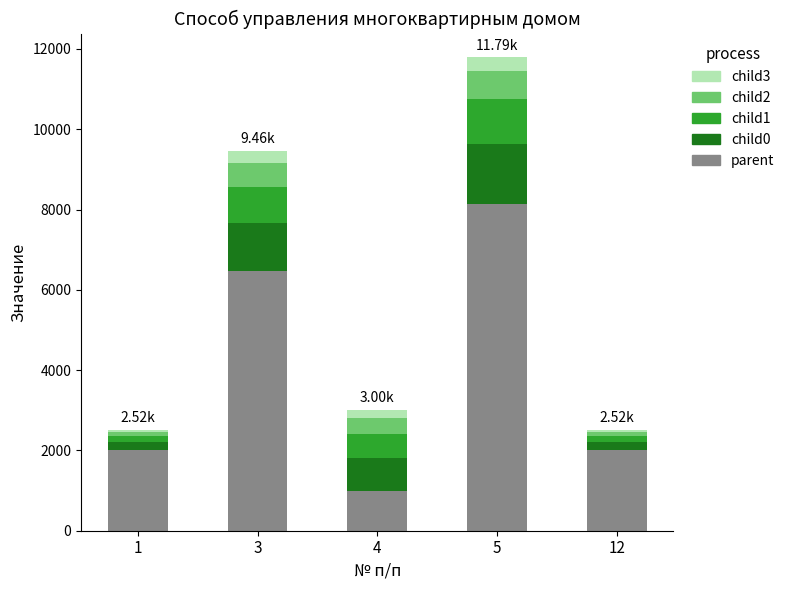

At which category is the sum across all series the highest?

5